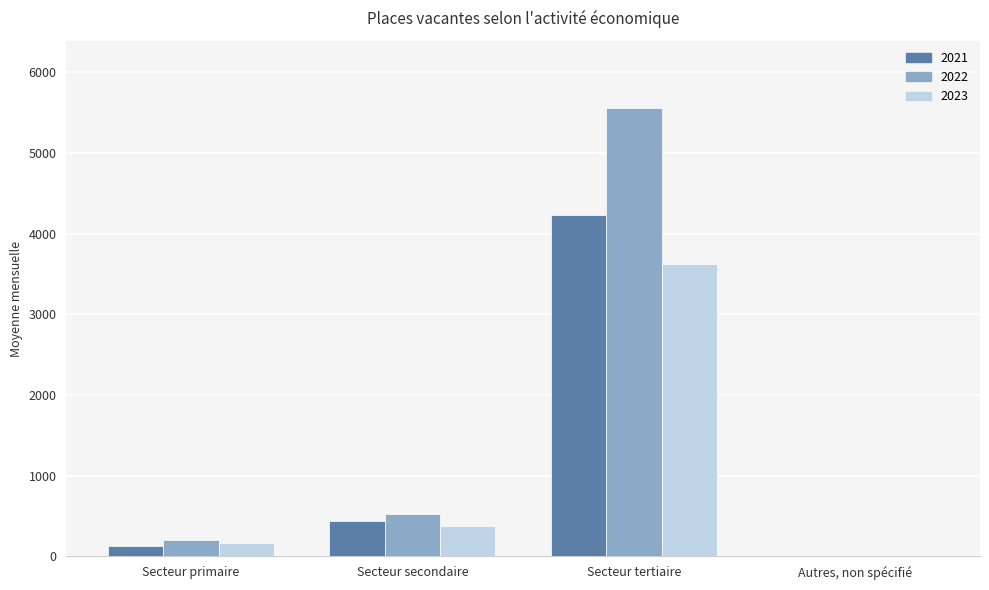

Is it true that 2023 equals 2462 at Autres, non spécifié?

False